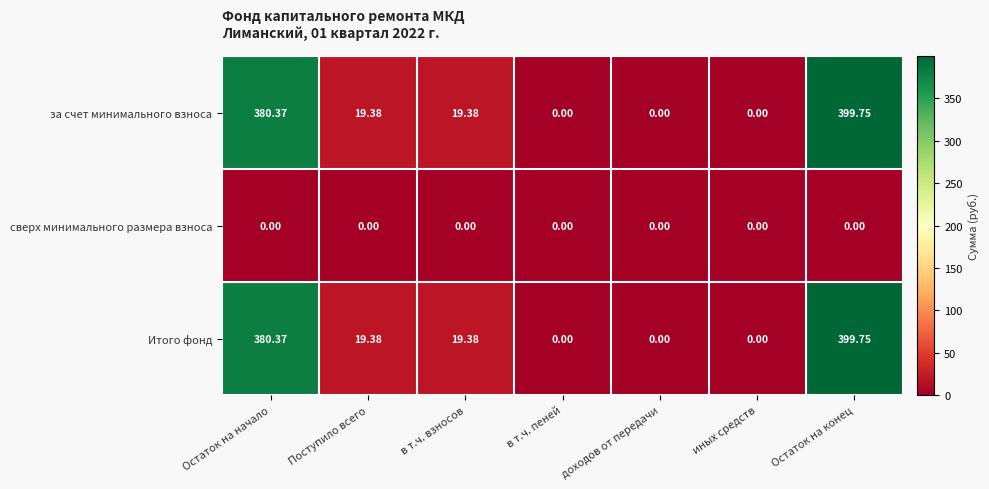

Which label corresponds to the largest value in the chart?

Остаток на конец